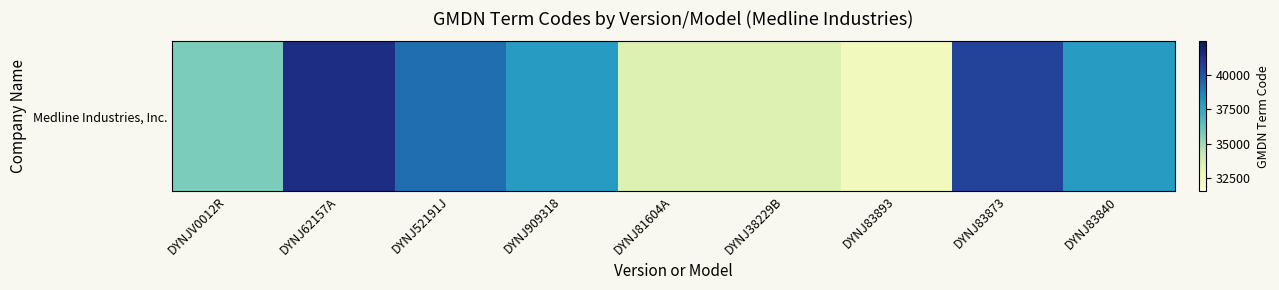

Which has a higher value, DYNJ38229B or DYNJ83893?

DYNJ38229B